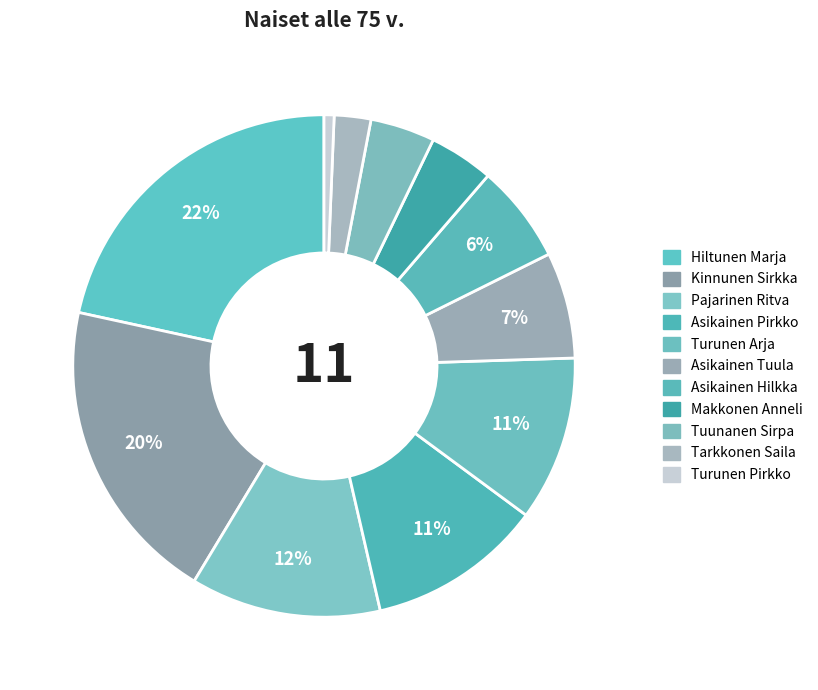

Rank the categories by value from lowest to highest.

Turunen Pirkko, Tarkkonen Saila, Makkonen Anneli, Tuunanen Sirpa, Asikainen Hilkka, Asikainen Tuula, Turunen Arja, Asikainen Pirkko, Pajarinen Ritva, Kinnunen Sirkka, Hiltunen Marja